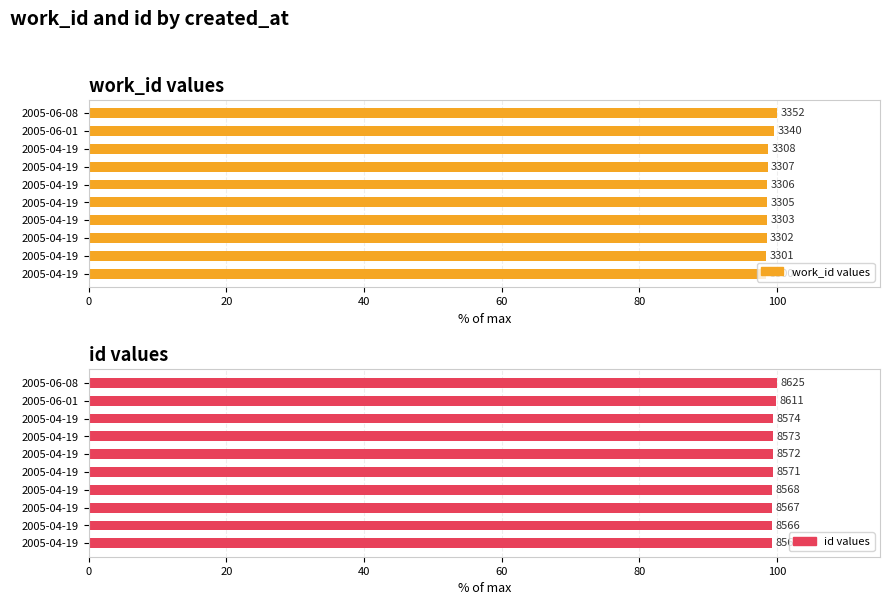

Is the value of id values at 2005-04-19 greater than the value of work_id values at 2005-06-08?

No